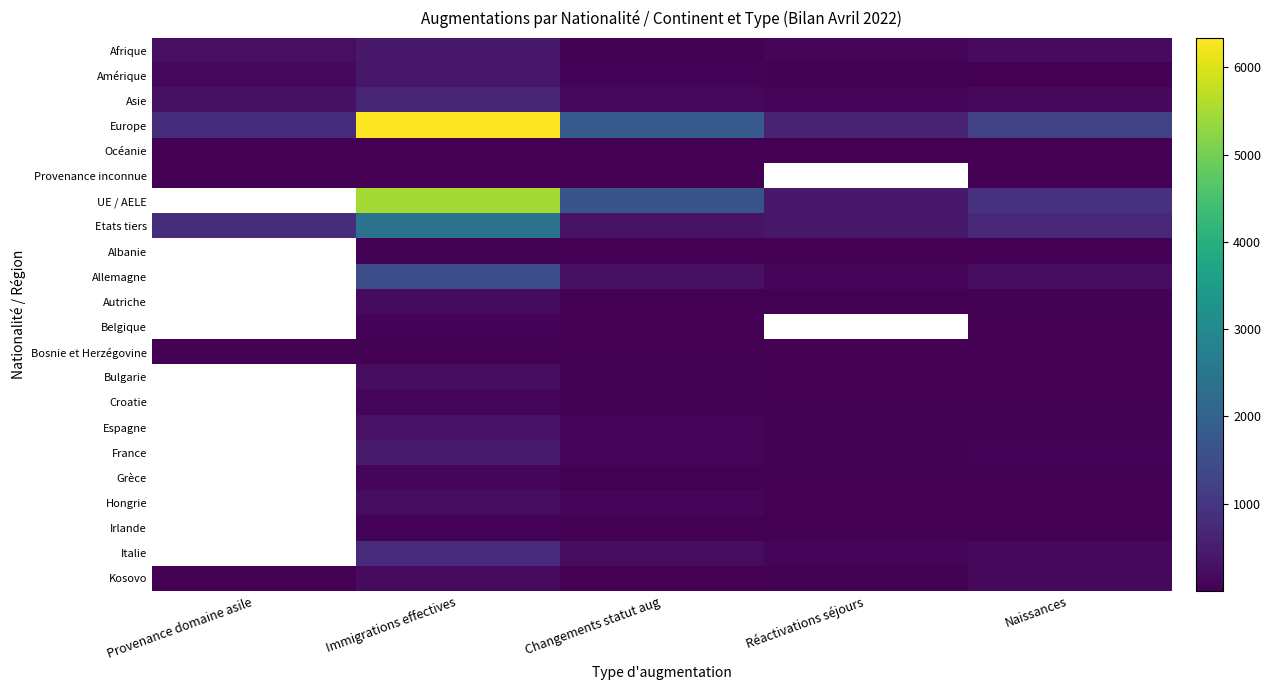

Which series has the widest spread of values?

Europe